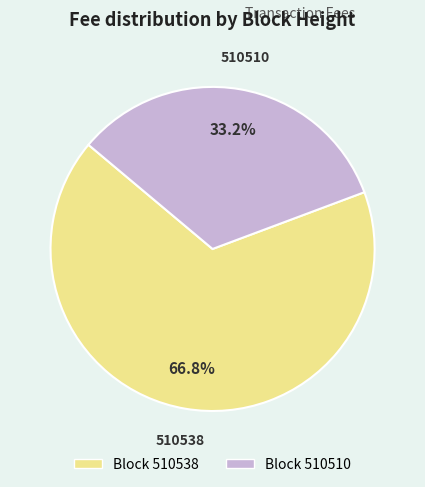

Is there a majority slice in this chart?

Yes